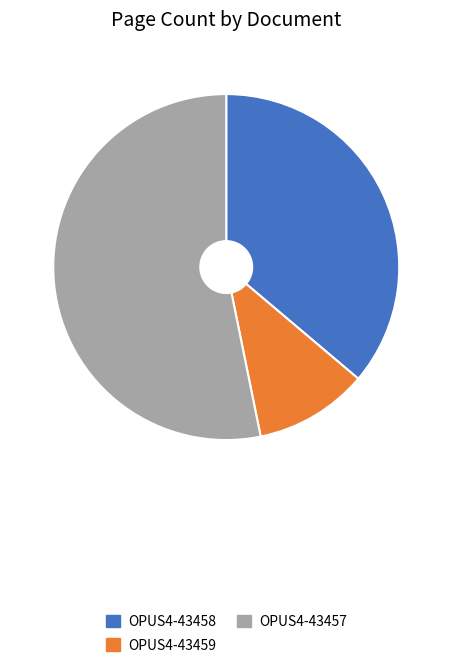

What is the ratio of the value at OPUS4-43458 to the value at OPUS4-43457?

0.7